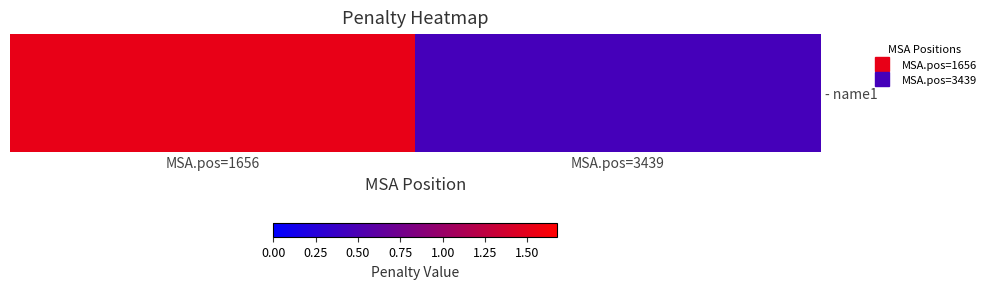

Between MSA.pos=1656 and MSA.pos=3439, which is larger?

MSA.pos=1656